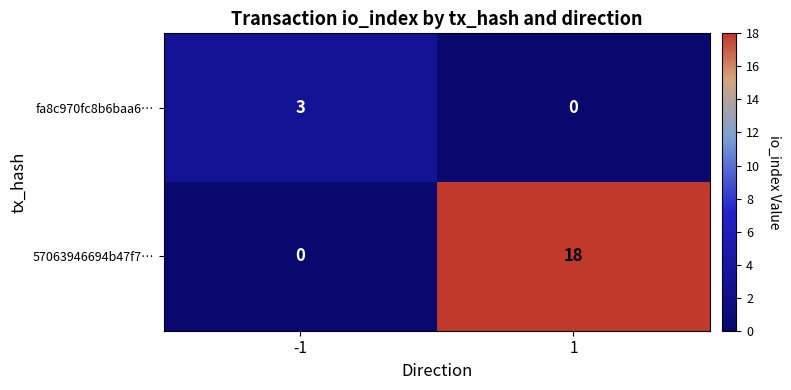

The fa8c970fc8b6baa6… series shows 0 at 1. True or false?

True